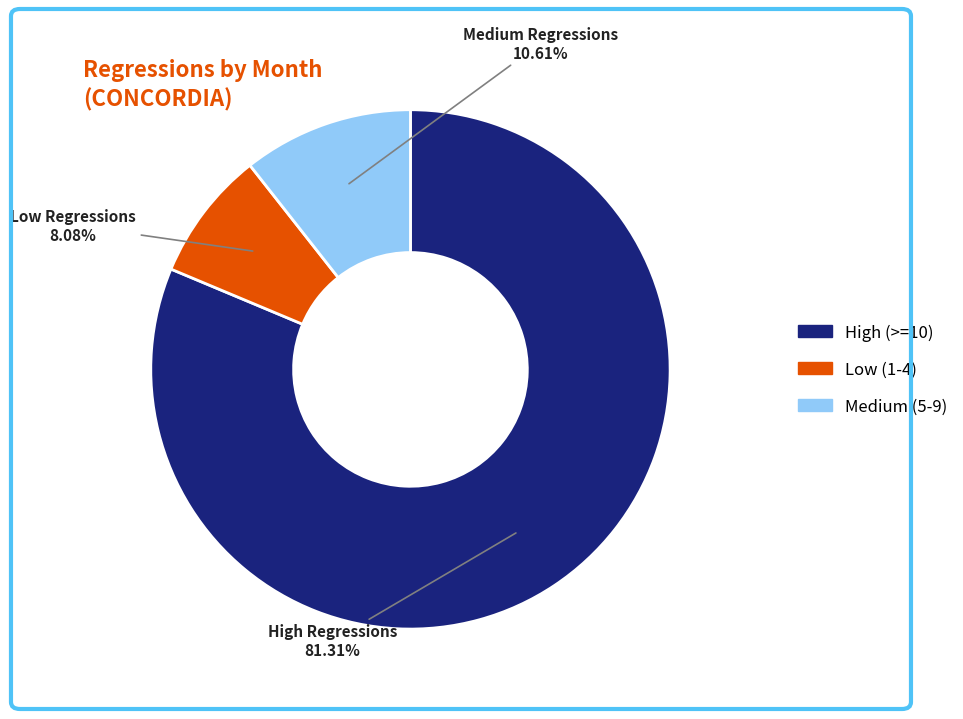

Does any single category account for the majority?

Yes